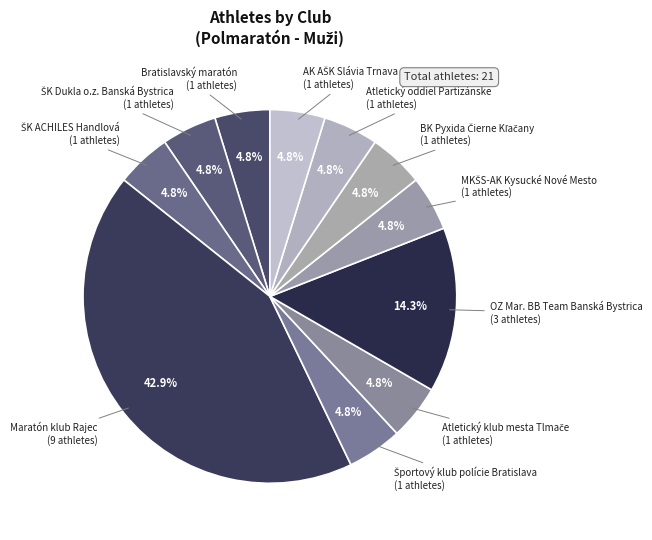

How many slices are in this pie chart?

11